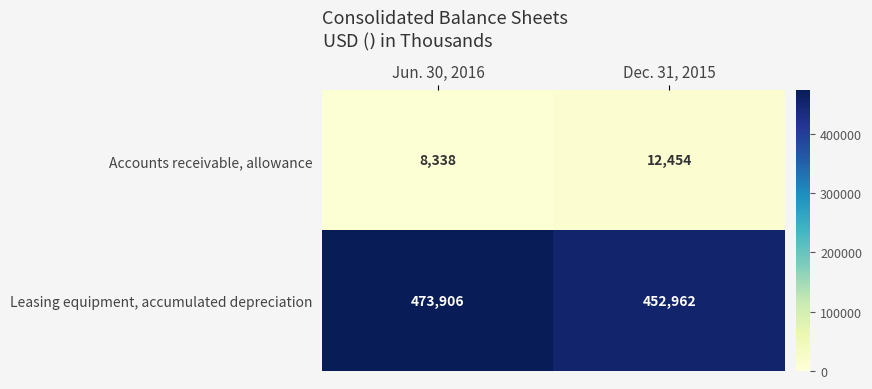

What is the sum of all Leasing equipment, accumulated depreciation values?

926868